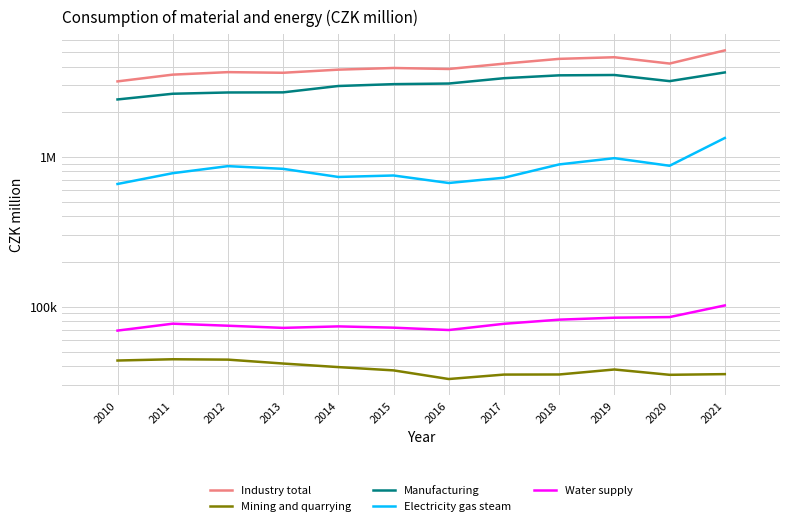

Reading left to right, transcribe all the data shown in this chart.

Industry total: 3182122	3530171	3668404	3632841	3810875	3909863	3849970	4178618	4498016	4611679	4185551	5122127
Mining and quarrying: 43703	44564	44303	41725	39503	37562	32890	35213	35266	38077	35091	35459
Manufacturing: 2411157	2631953	2683826	2688565	2964444	3050111	3079113	3342052	3492160	3510678	3194656	3651034
Electricity gas steam: 658044	776699	865684	830389	733107	749795	668140	724519	888724	978546	870620	1333772
Water supply: 69217	76955	74591	72162	73821	72394	69827	76834	81866	84378	85184	101862